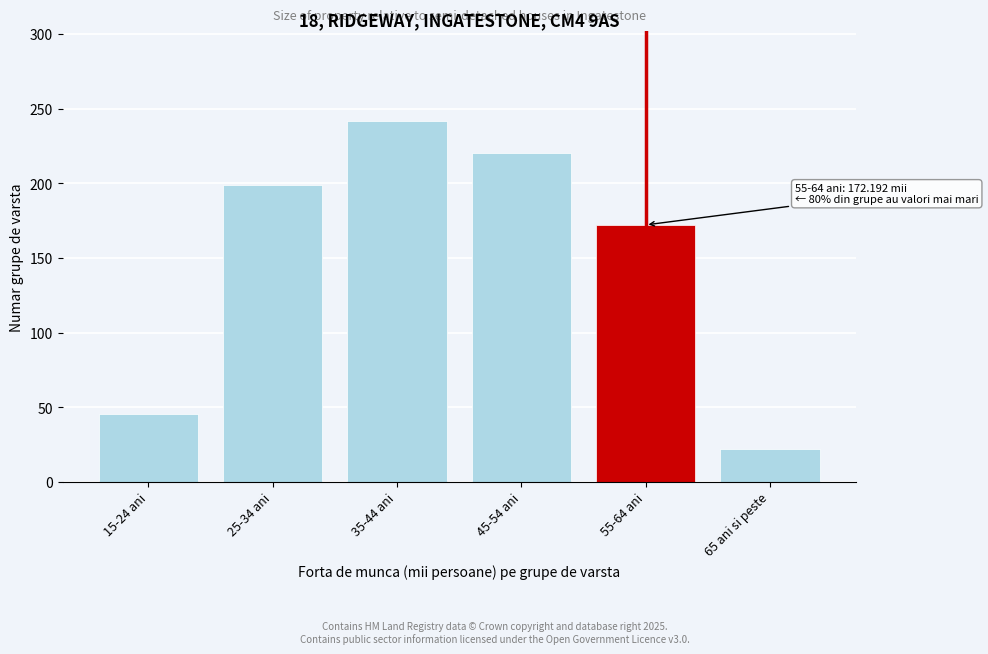

Reading left to right, what are all the values shown in this chart?

15-24 ani=45.3	25-34 ani=199.0	35-44 ani=241.6	45-54 ani=220.6	55-64 ani=172.2	65 ani si peste=21.8